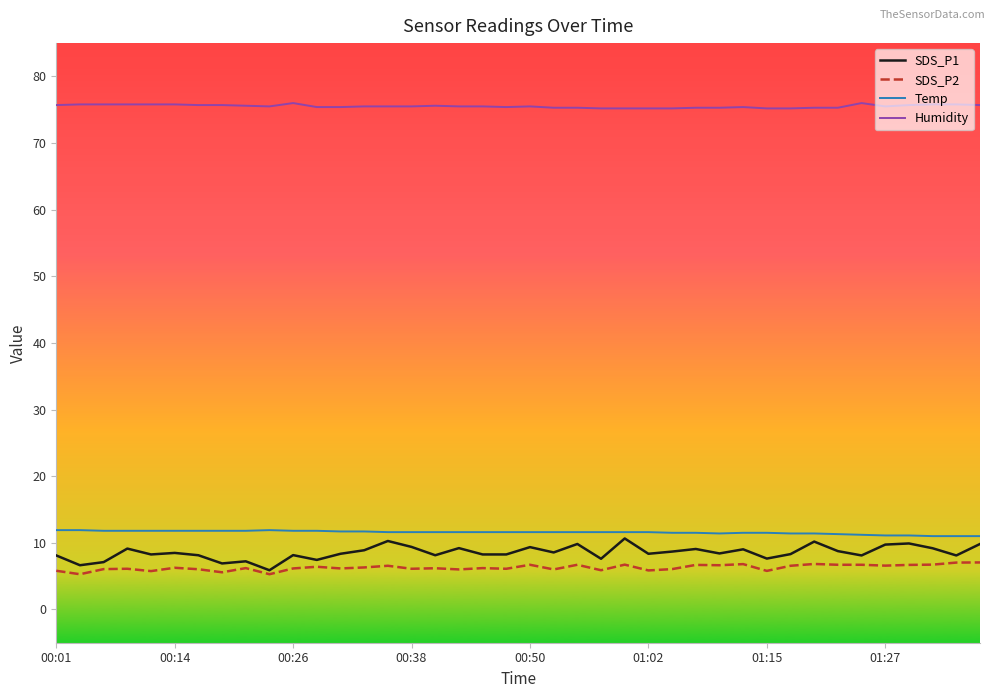

Which series has the widest spread of values?

SDS_P1